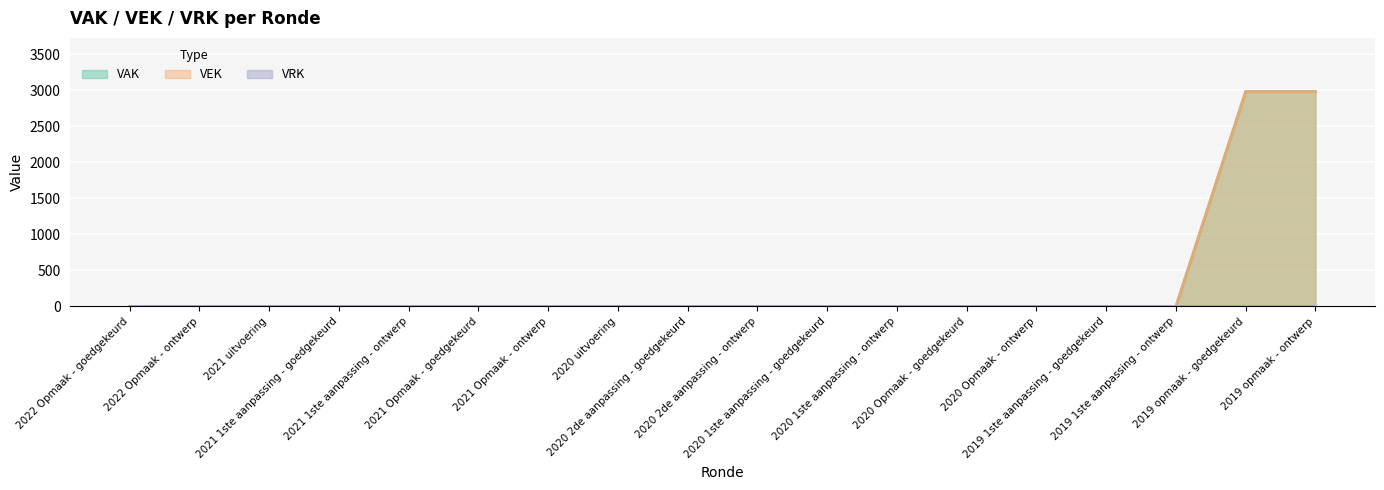

Which series has the widest spread of values?

VAK